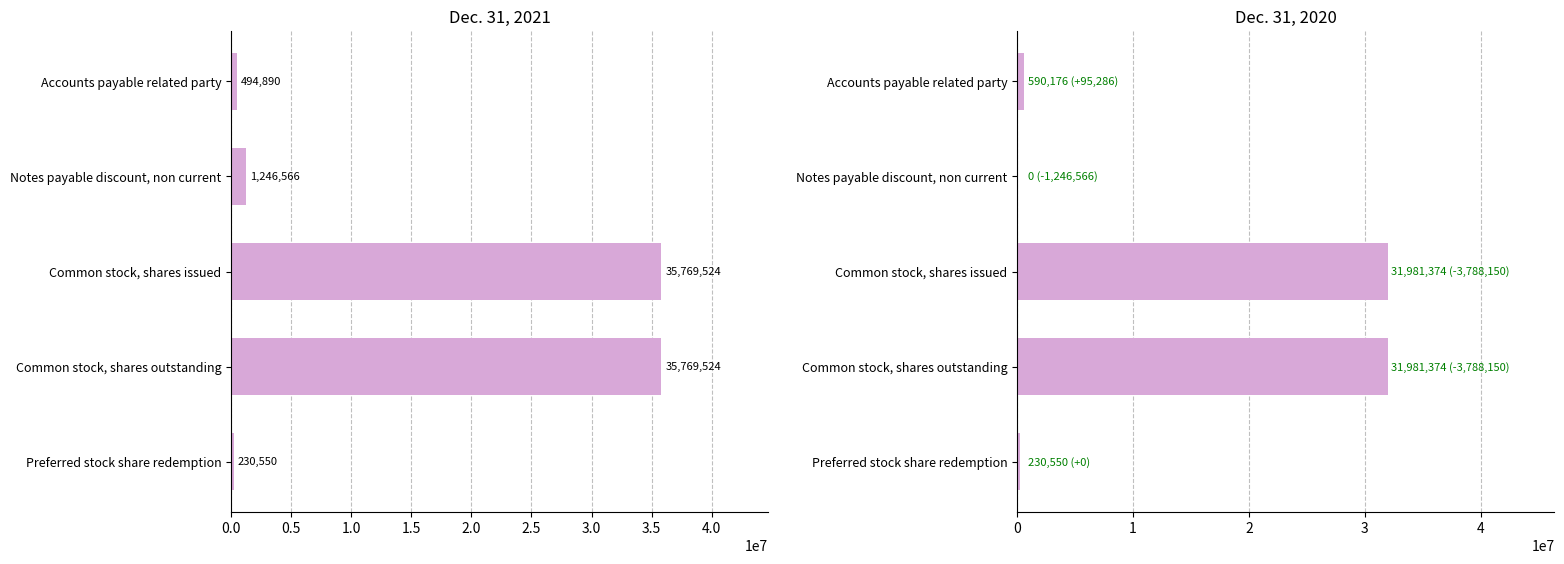

Reading right to left, transcribe all the data shown in this chart.

Dec. 31, 2021: 230550	35769524	35769524	1246566	494890
Dec. 31, 2020: 230550	31981374	31981374	0	590176